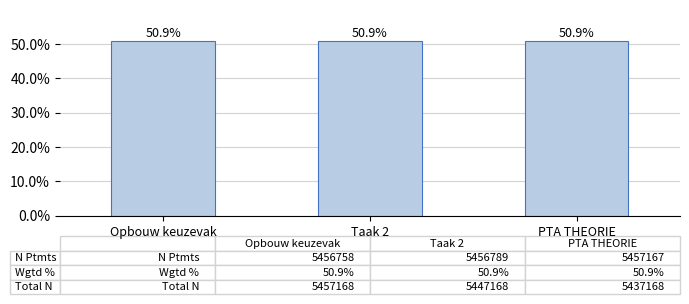

How many values are between 50 and 51?

3